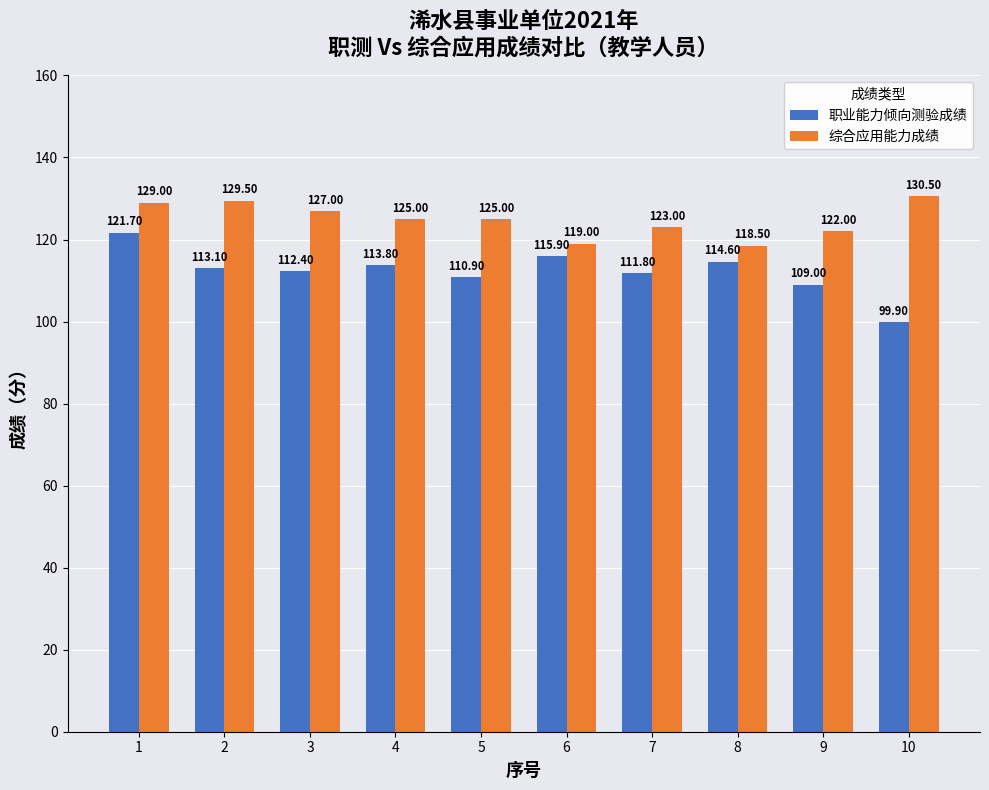

Where does the 职业能力倾向测验成绩 series first go above 113?

1